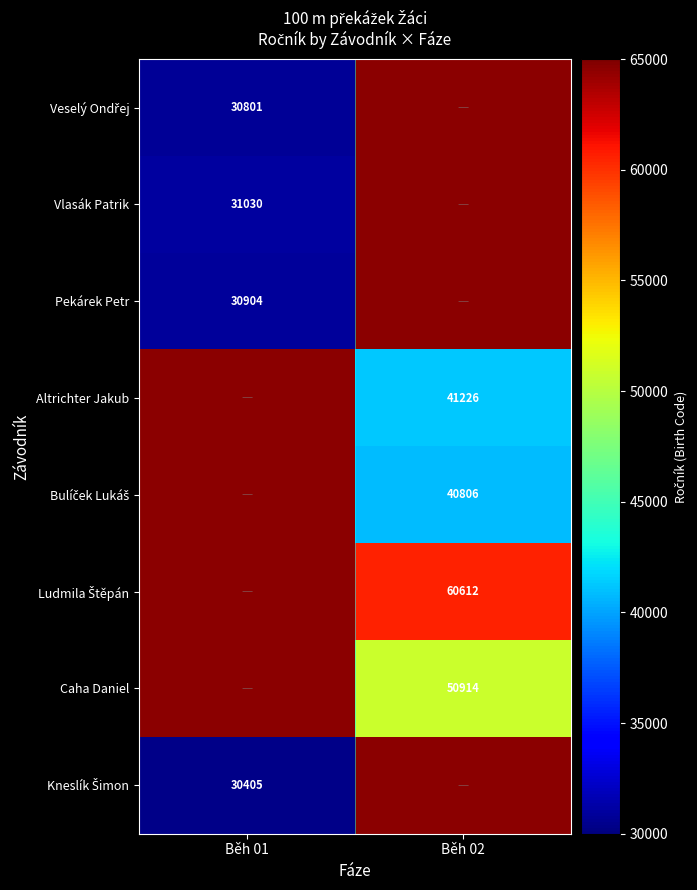

The Pekárek Petr series shows 30904 at Běh 01. True or false?

True